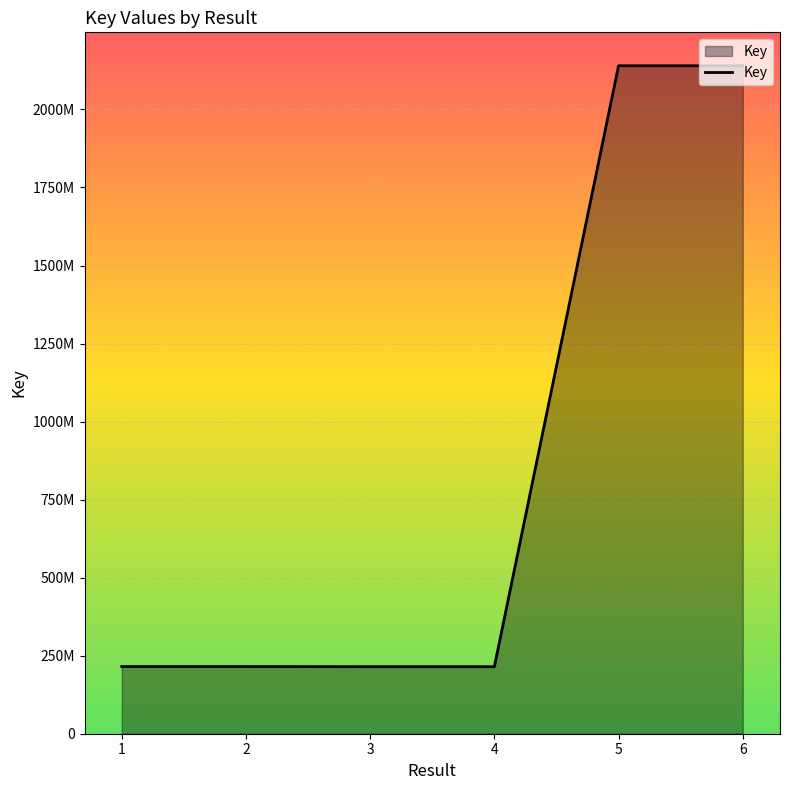

Is it true that the value at 4 is 103836261?

False